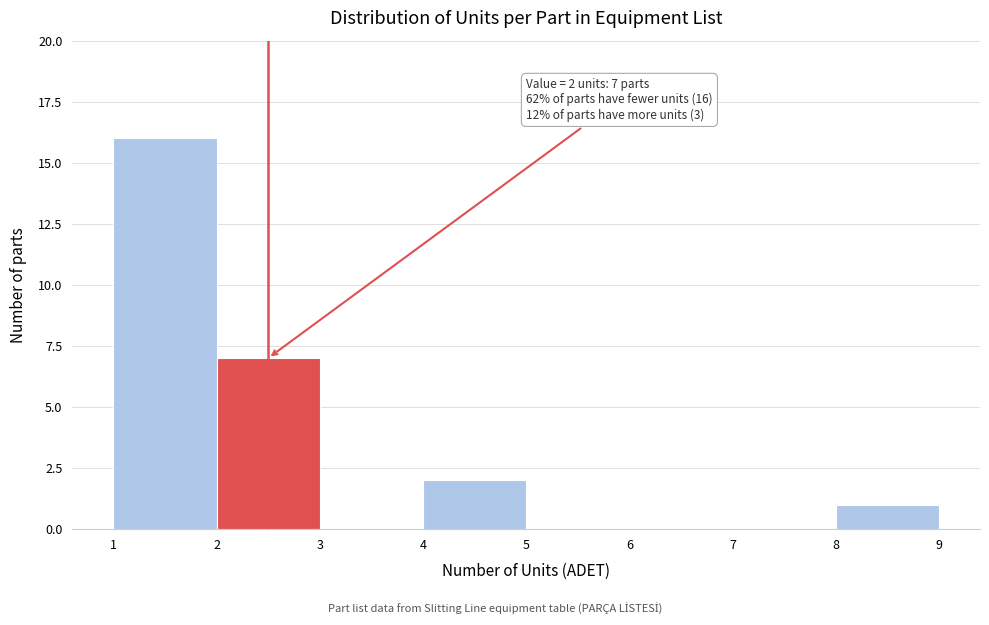

Over which range of the x-axis is the bar tallest?

1 to 2